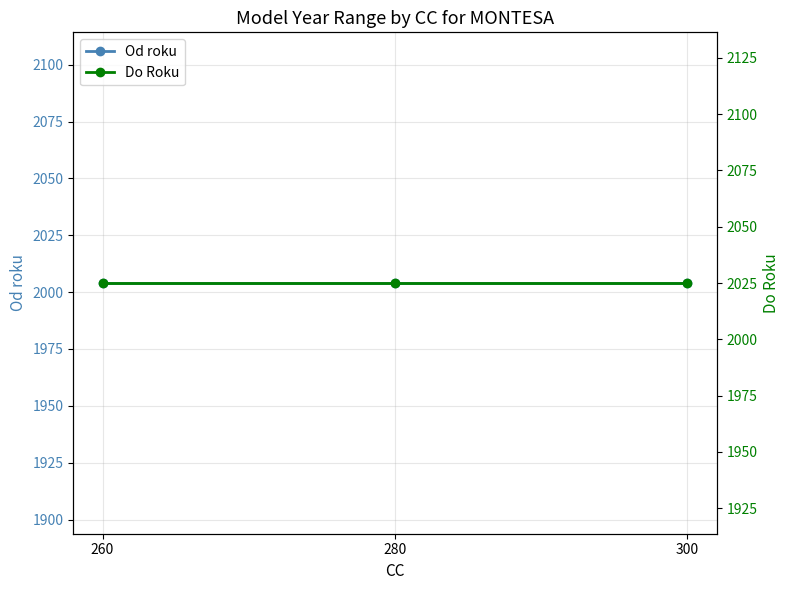

Rank the series at 260 from highest to lowest value.

Do Roku, Od roku